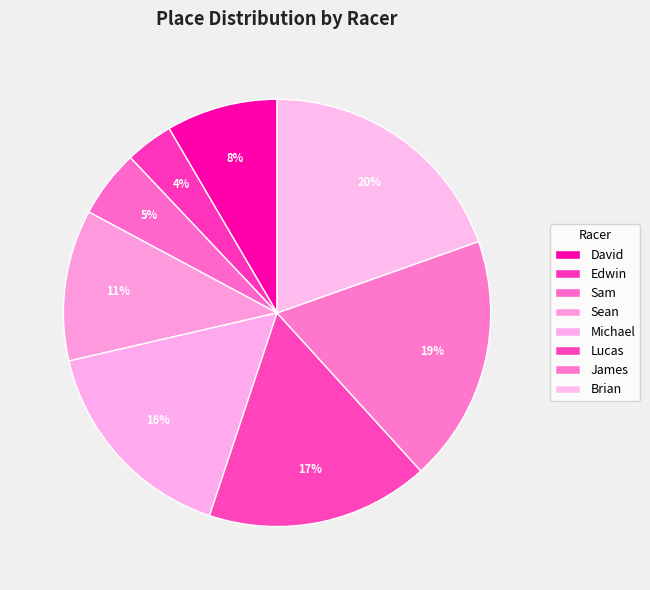

Is there any slice that represents more than half of the pie?

No